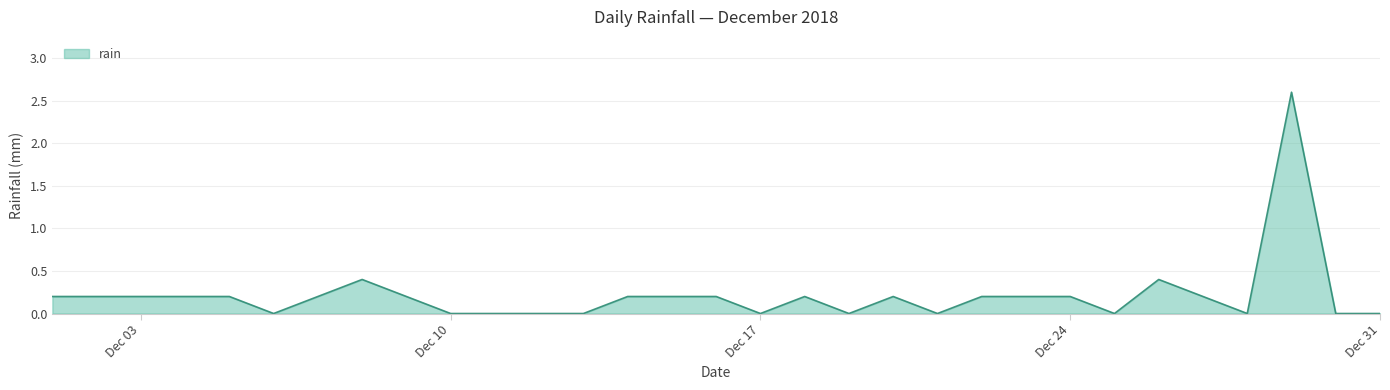

What is the greatest value displayed?

2.6